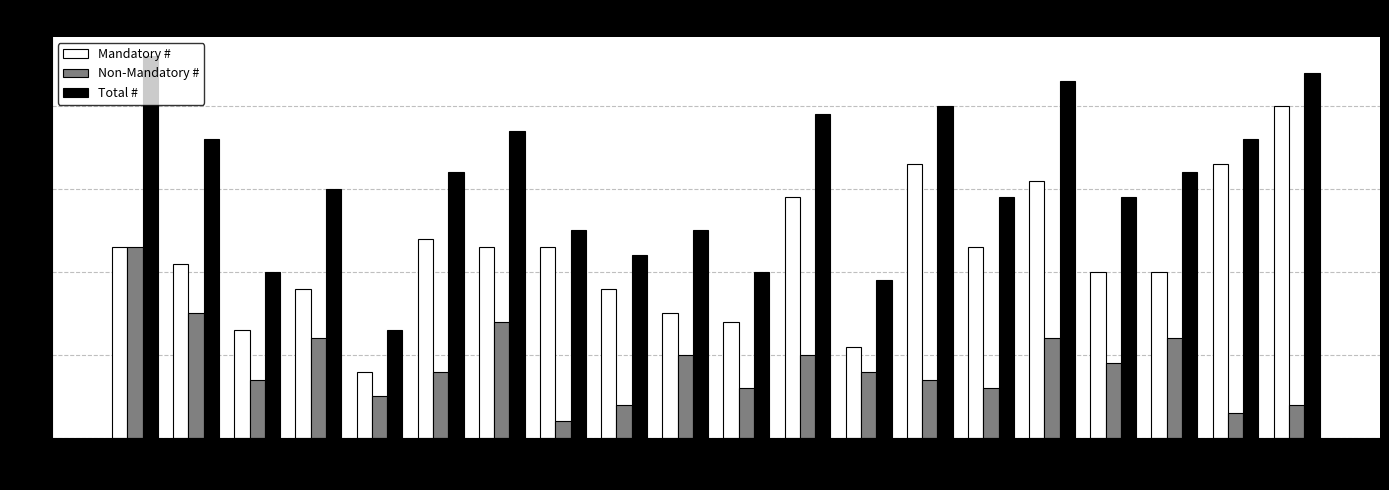

Rank the series by their maximum value, from lowest to highest.

Non-Mandatory #, Mandatory #, Total #